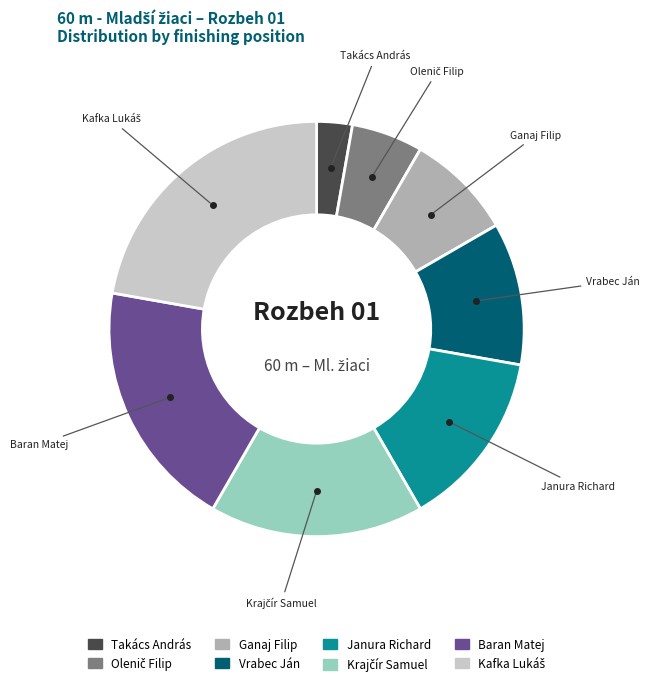

What is the smallest slice in the pie chart?

Takács András